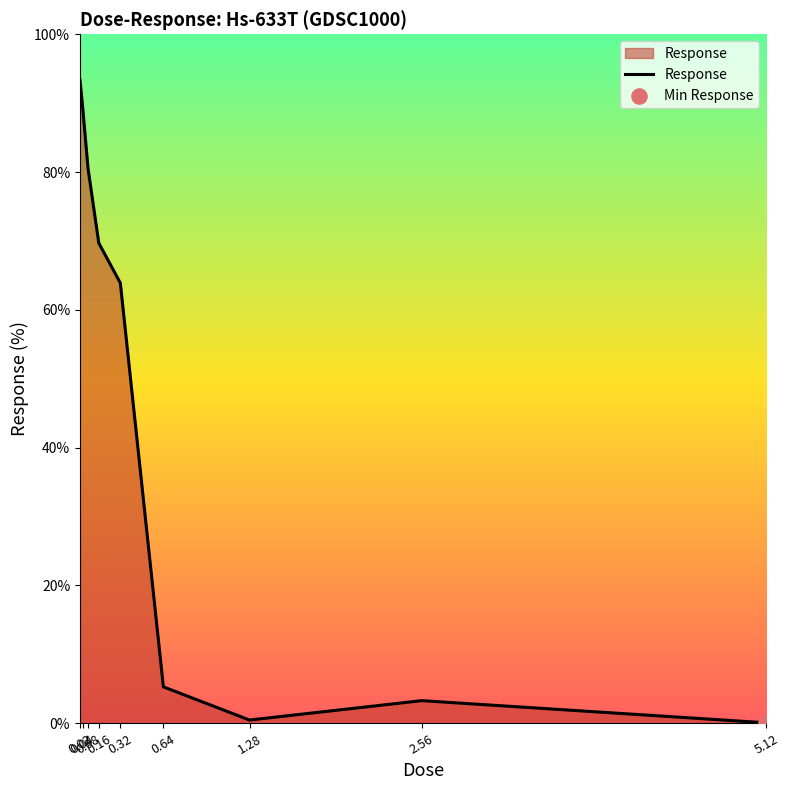

Which has a higher value, 0.08 or 5.12?

0.08